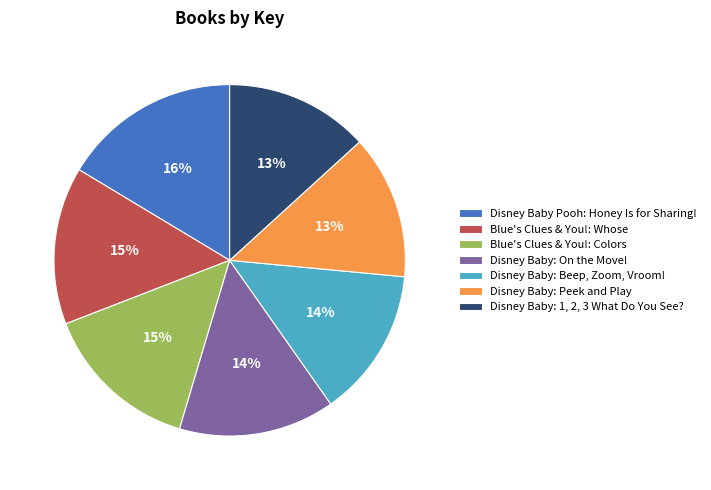

True or false: Disney Baby: Peek and Play accounts for 22% of the total.

False